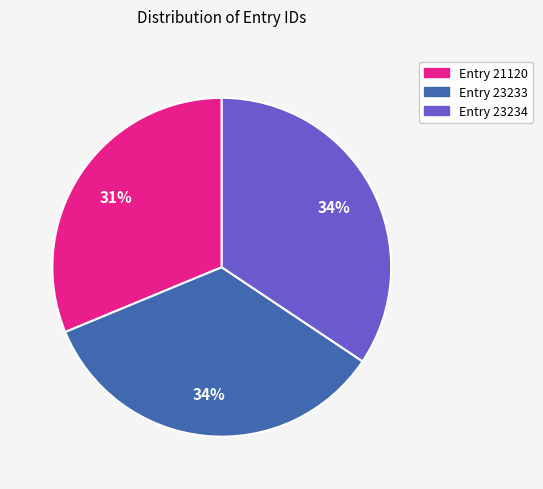

To the nearest percent, what is the difference between the Entry 23234 and Entry 21120 slice percentages?

3%